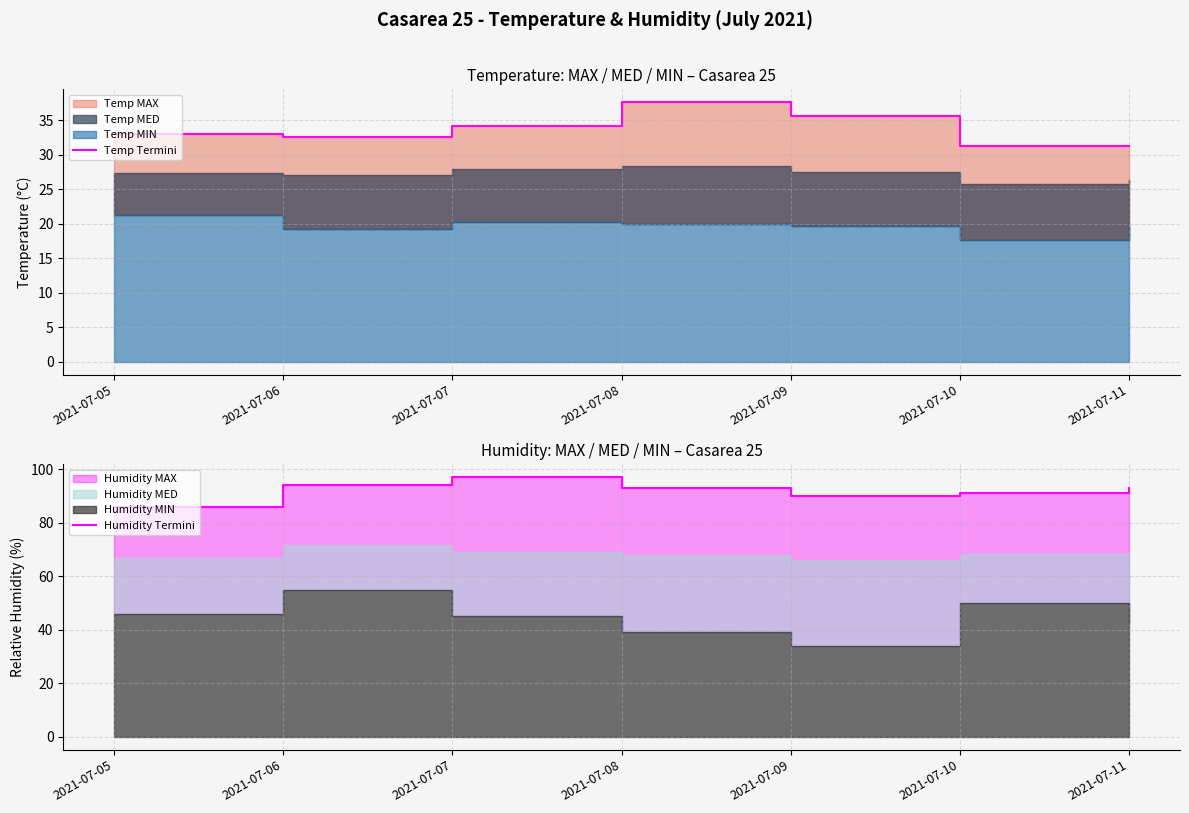

True or false: Temp Termini has a value of 32.6 at 2021-07-06.

True